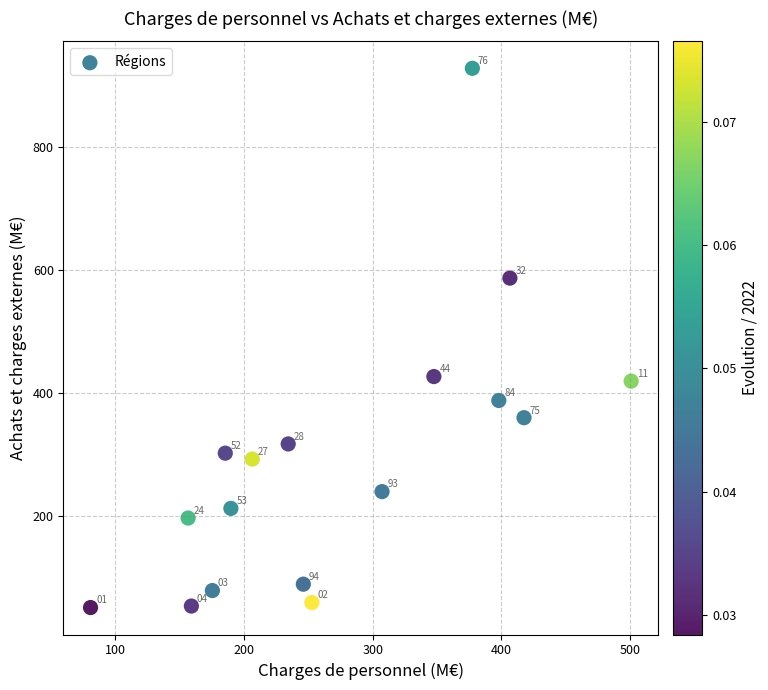

What is the range of X values (max minus min)?

420.4